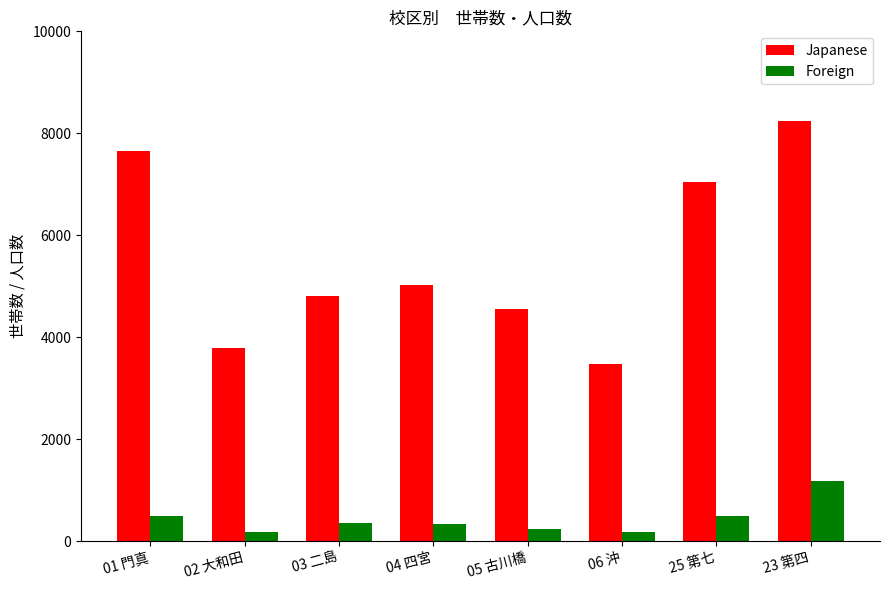

What is the difference between the highest and lowest values at 05 古川橋?

4304